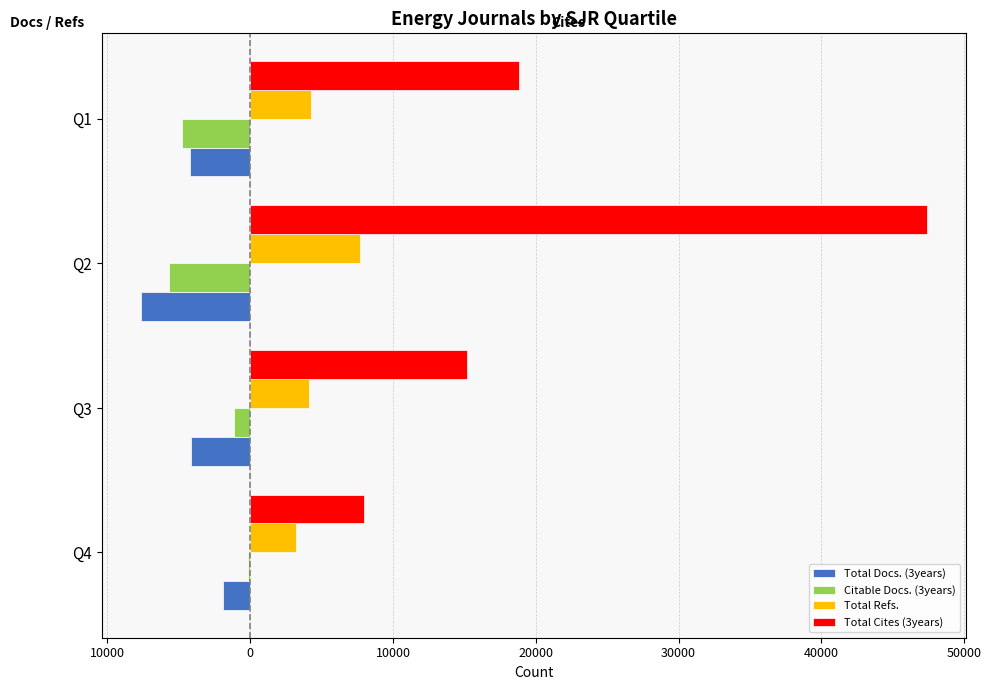

Rank the series by their maximum value, from highest to lowest.

Total Cites (3years), Total Refs., Citable Docs. (3years), Total Docs. (3years)